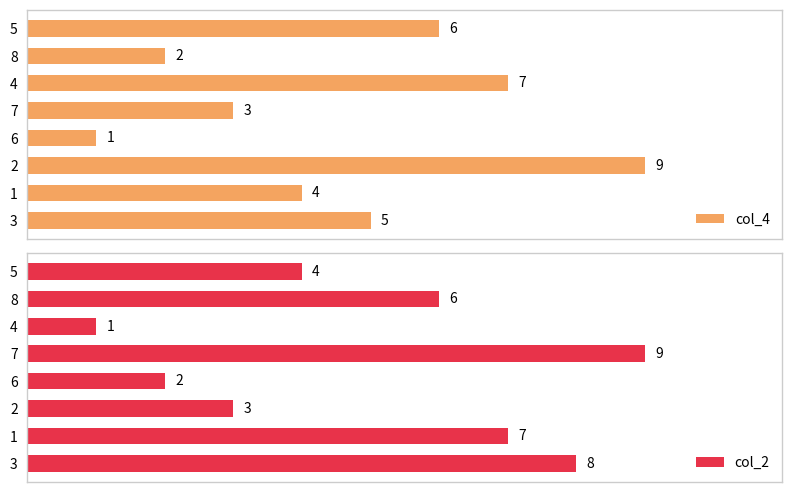

Rank the categories by col_4 value from lowest to highest.

6, 8, 7, 1, 3, 5, 4, 2